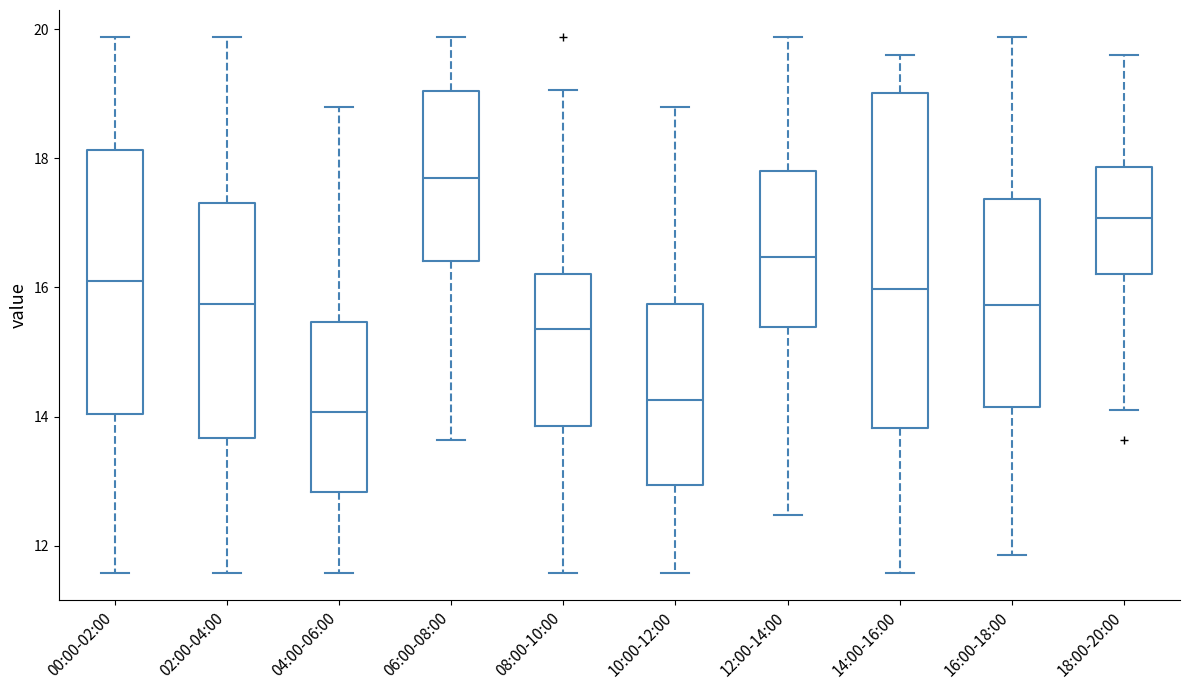

Reading left to right, transcribe this box plot: for each box, give where its median line is, the range the box spans, and where its two whiskers end, as read against the y-axis. The values are not printed on the chart, so give them approximately, as read against the axis.

00:00-02:00: median 16.2, box 14.0 to 18.2, whiskers 11.6 to 19.8
02:00-04:00: median 15.8, box 13.6 to 17.4, whiskers 11.6 to 19.8
04:00-06:00: median 14.0, box 12.8 to 15.4, whiskers 11.6 to 18.8
06:00-08:00: median 17.8, box 16.4 to 19.0, whiskers 13.6 to 19.8
08:00-10:00: median 15.4, box 13.8 to 16.2, whiskers 11.6 to 19.0
10:00-12:00: median 14.2, box 13.0 to 15.8, whiskers 11.6 to 18.8
12:00-14:00: median 16.4, box 15.4 to 17.8, whiskers 12.4 to 19.8
14:00-16:00: median 16.0, box 13.8 to 19.0, whiskers 11.6 to 19.6
16:00-18:00: median 15.8, box 14.2 to 17.4, whiskers 11.8 to 19.8
18:00-20:00: median 17.0, box 16.2 to 17.8, whiskers 14.2 to 19.6